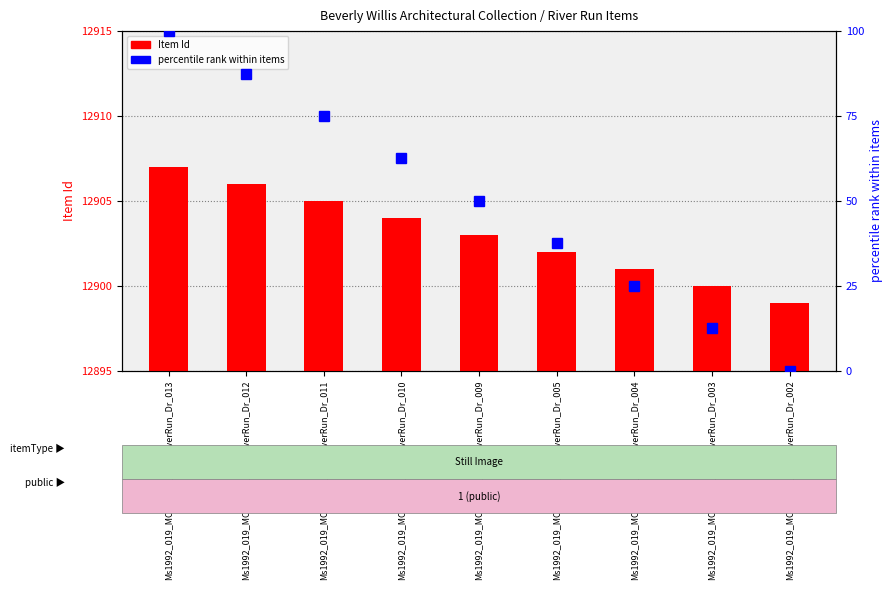

What is the total value across all series at Ms1992_019_MC18_D05_F01_RiverRun_Dr_010?

12966.5